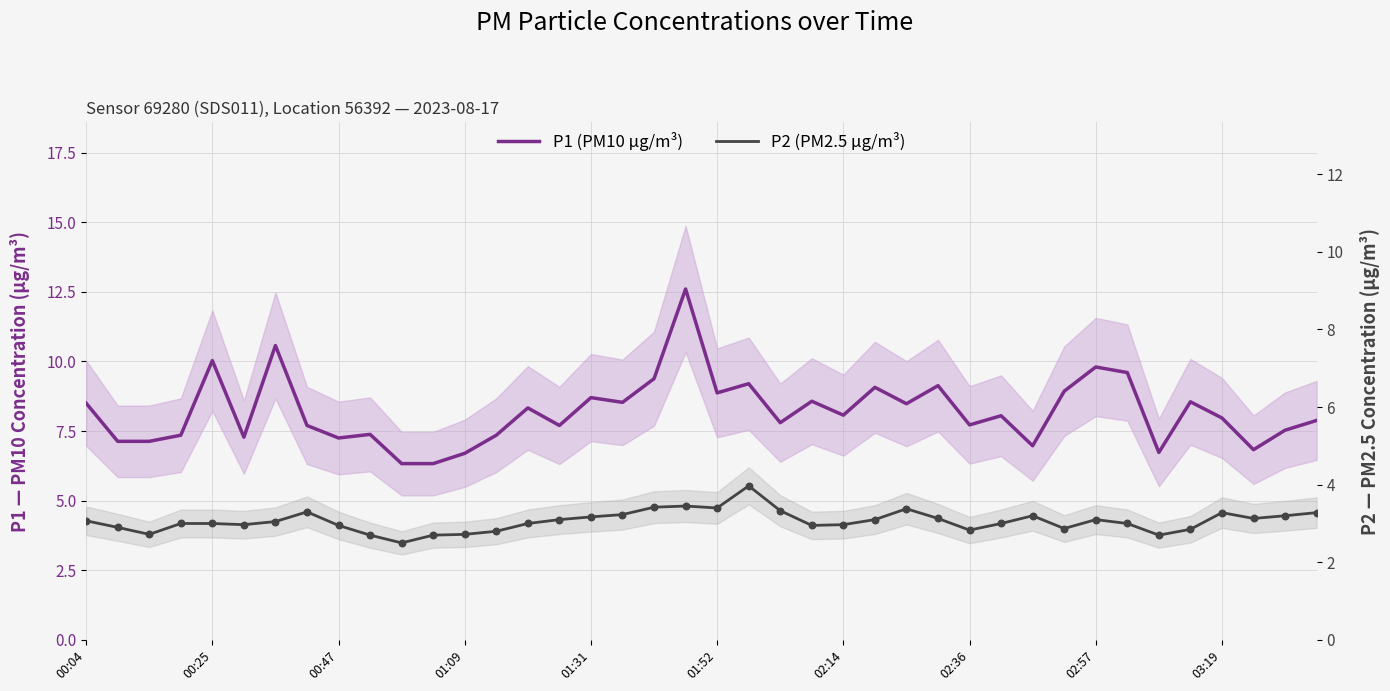

Which series reaches the maximum Y coordinate?

P1 (PM10 µg/m³)